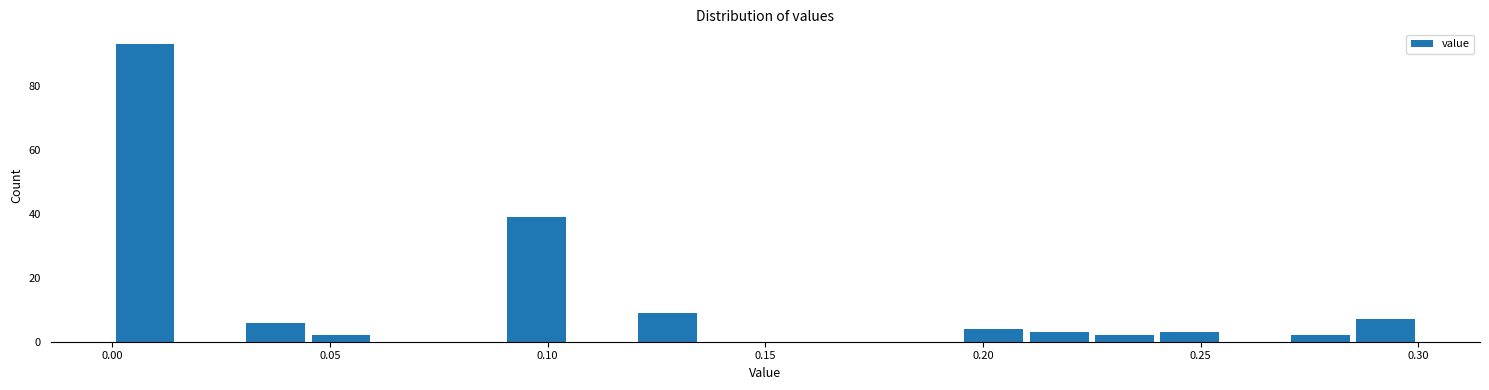

Around what value on the x-axis is the tallest bar? Give the approximate position of its centre, as read against the axis.

0.010